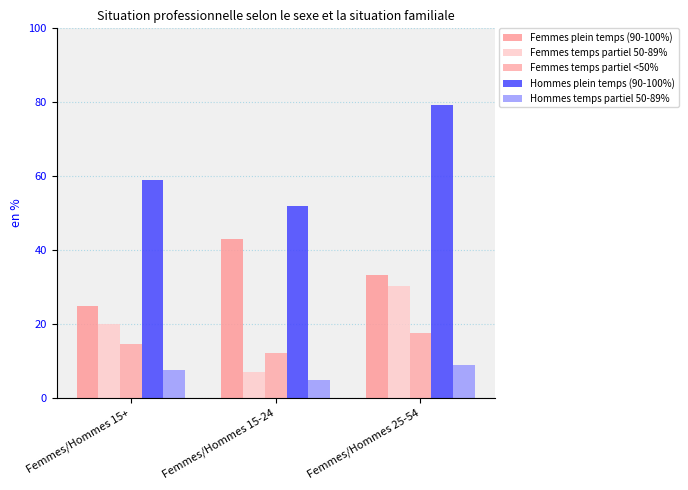

List the labels in order of Hommes temps partiel 50-89% value, smallest first.

Femmes/Hommes 15-24, Femmes/Hommes 15+, Femmes/Hommes 25-54